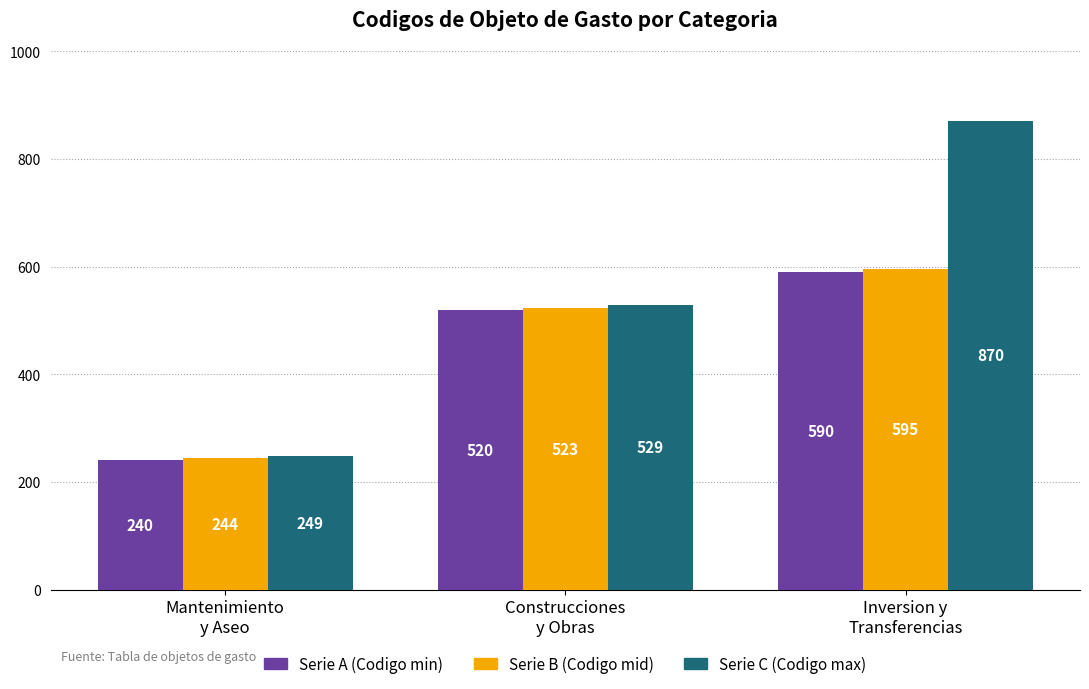

What position from the right is Mantenimiento
y Aseo?

3